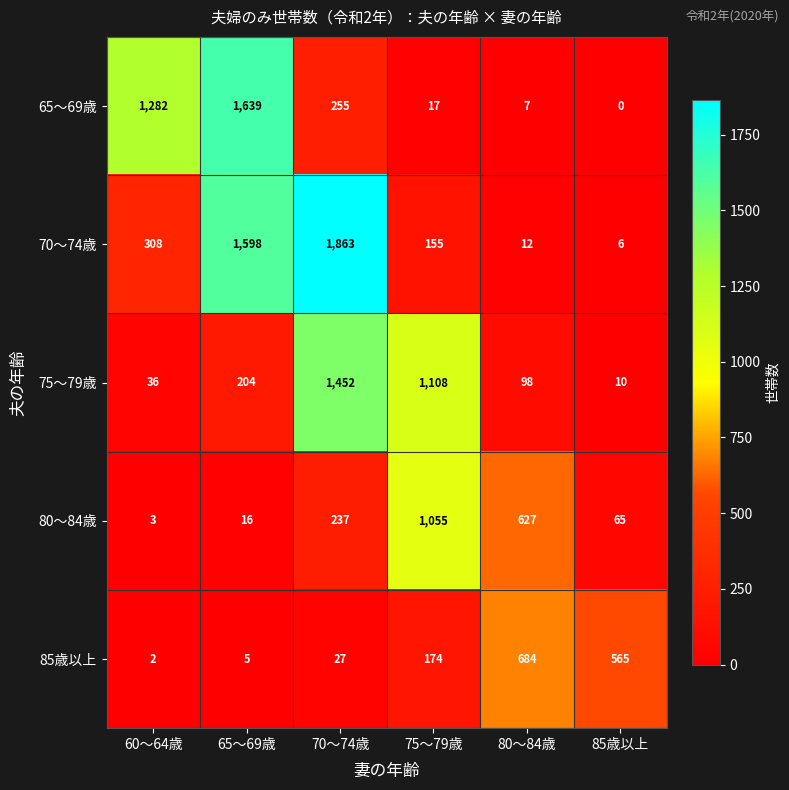

How many data points in 80～84歳 are less than 237?

3